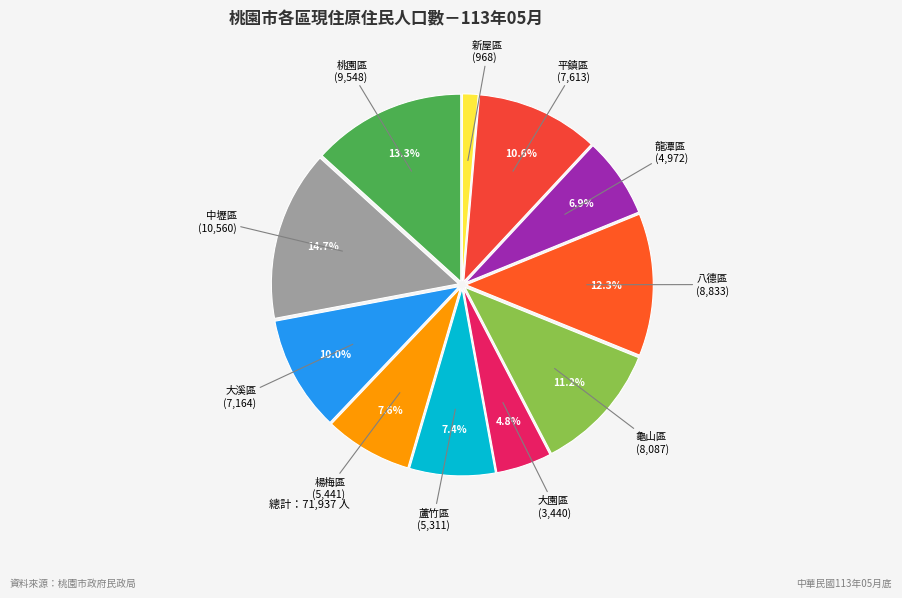

How many segments does this pie chart have?

11